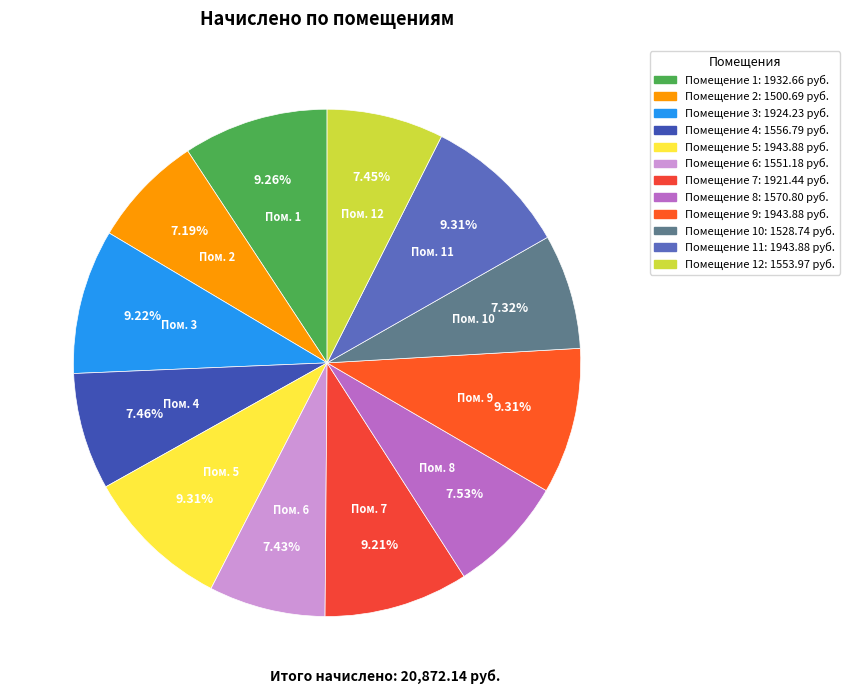

How many slices are in this pie chart?

12